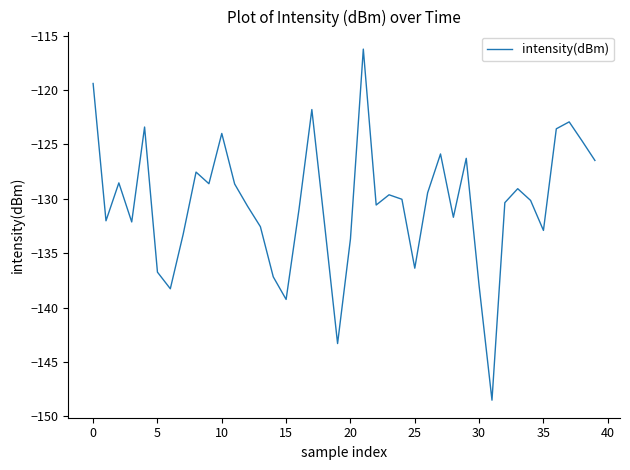

What is the smallest value displayed?

-148.5